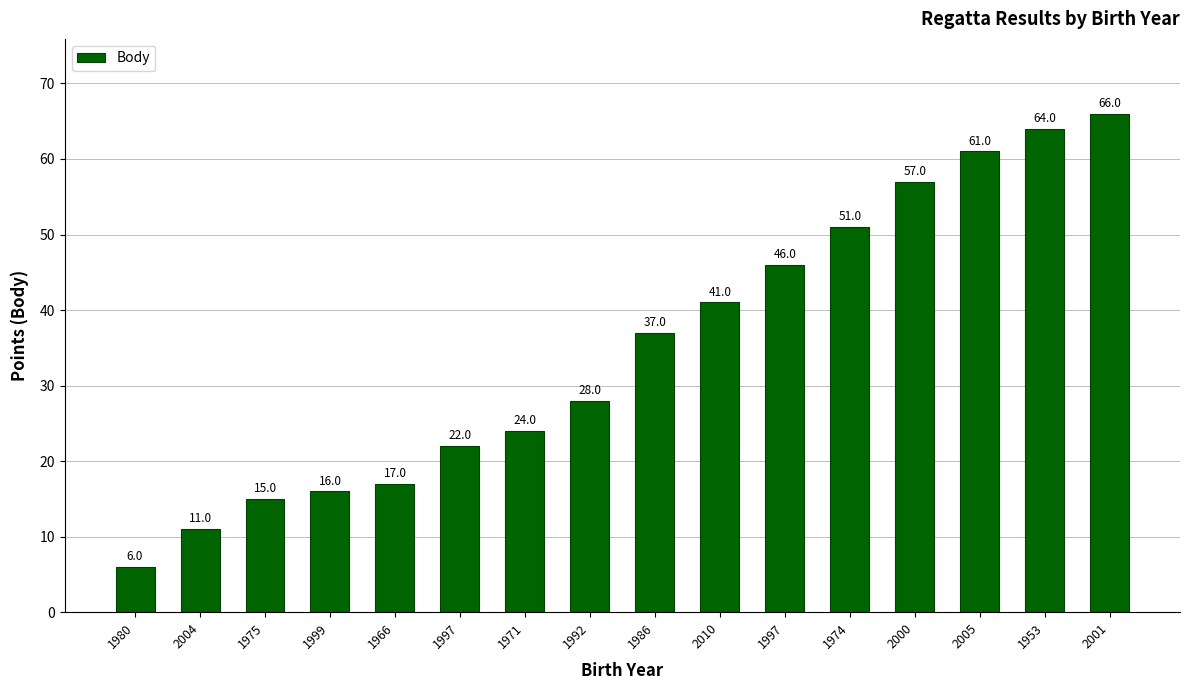

How many values are below 37?

8